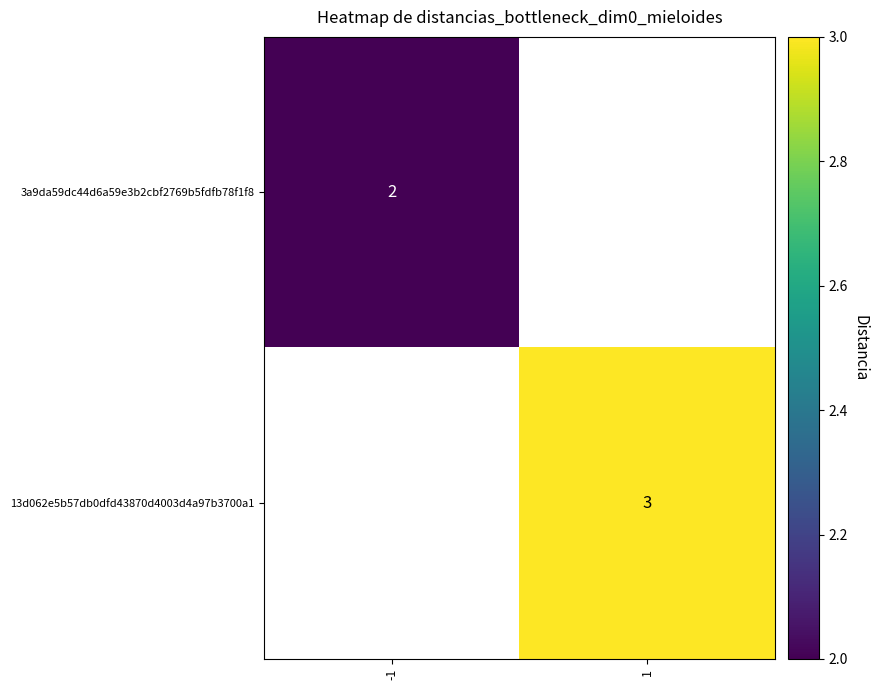

Is the value of 3a9da59dc44d6a59e3b2cbf2769b5fdfb78f1f8 at -1 greater than the value of 13d062e5b57db0dfd43870d4003d4a97b3700a1 at 1?

No